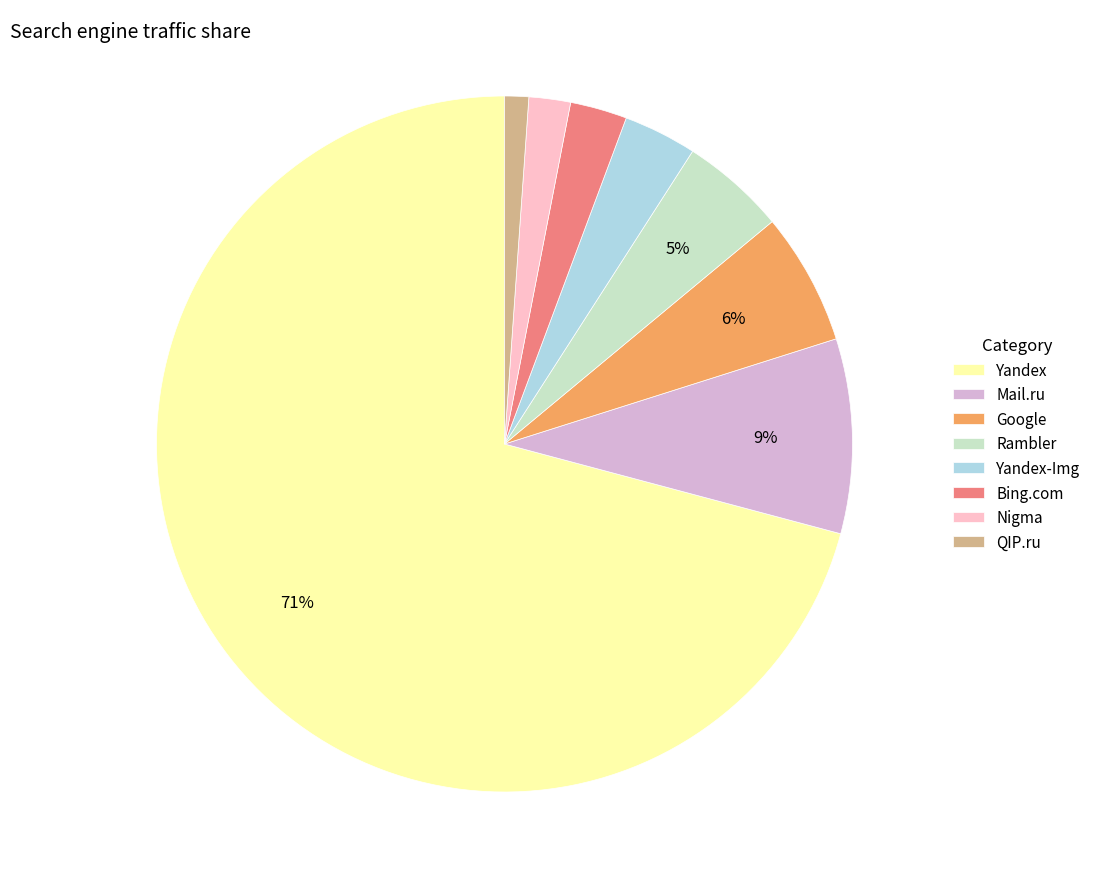

To the nearest percent, what is the difference between the Nigma and Mail.ru slice percentages?

7%